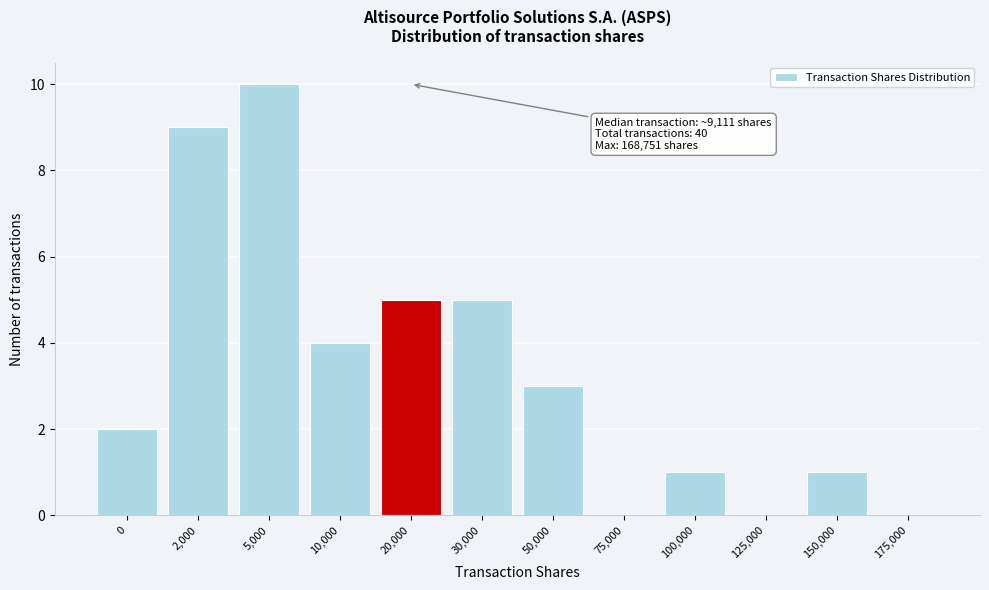

Reading left to right, extract all data points from this chart.

0=2	2,000=9	5,000=10	10,000=4	20,000=5	30,000=5	50,000=3	75,000=0	100,000=1	125,000=0	150,000=1	175,000=0